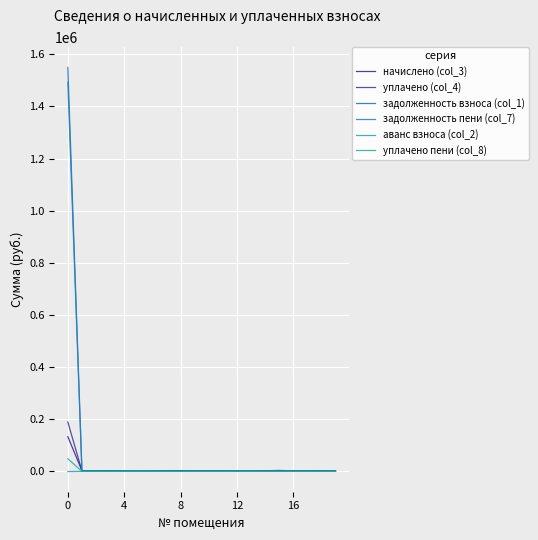

Reading left to right, extract all data points from this chart.

начислено (col_3): 132910.2	2660.4	1918.9	2414.5	1687.9	1561.2	1617.1	2250.5	2623.1	1904.0	2369.7	1676.7	1531.4	1594.7	2179.7	2611.9	1907.7	2373.4	1702.8	1546.3
уплачено (col_4): 189248.0	1773.6	1918.9	1609.6	1125.3	1040.8	1617.1	2250.5	2623.1	1904.0	2369.7	1676.7	1531.4	1594.7	2179.7	3482.6	1907.7	2373.4	1702.8	1546.3
задолженность взноса (col_1): 1549564.0	886.8	639.6	0.0	0.0	0.0	539.1	750.2	0.0	634.7	789.9	0.0	0.0	531.6	726.6	870.6	635.9	795.1	0.0	0.0
задолженность пени (col_7): 1492646.2	1773.6	639.6	804.8	562.6	520.4	539.1	750.2	0.0	634.7	789.9	0.0	0.0	531.6	726.6	0.0	635.9	795.1	0.0	0.0
аванс взноса (col_2): -676.6	0.0	0.0	0.0	0.0	0.0	0.0	0.0	0.0	0.0	0.0	0.0	0.0	0.0	0.0	0.0	0.0	0.0	0.0	0.0
уплачено пени (col_8): 48336.0	0.0	0.0	0.0	0.0	0.0	0.0	0.0	0.0	0.0	0.0	0.0	0.0	0.0	0.0	0.0	0.0	0.0	0.0	0.0